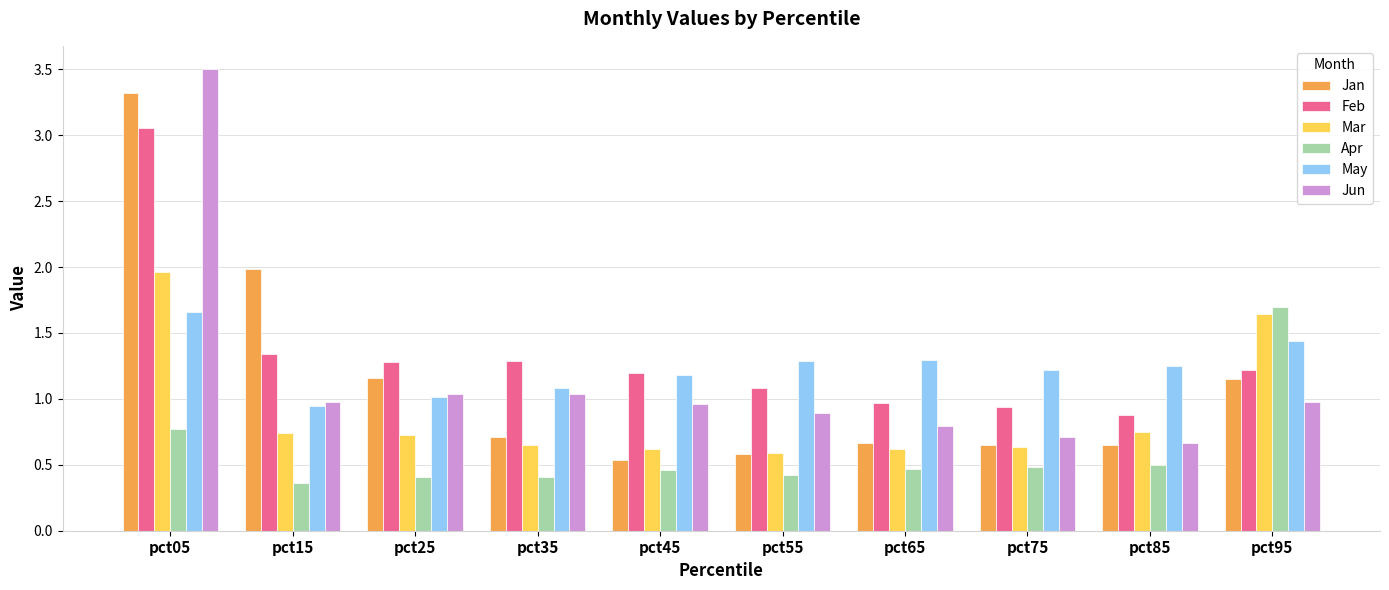

List the series in order of their peak value, lowest first.

May, Apr, Mar, Feb, Jan, Jun